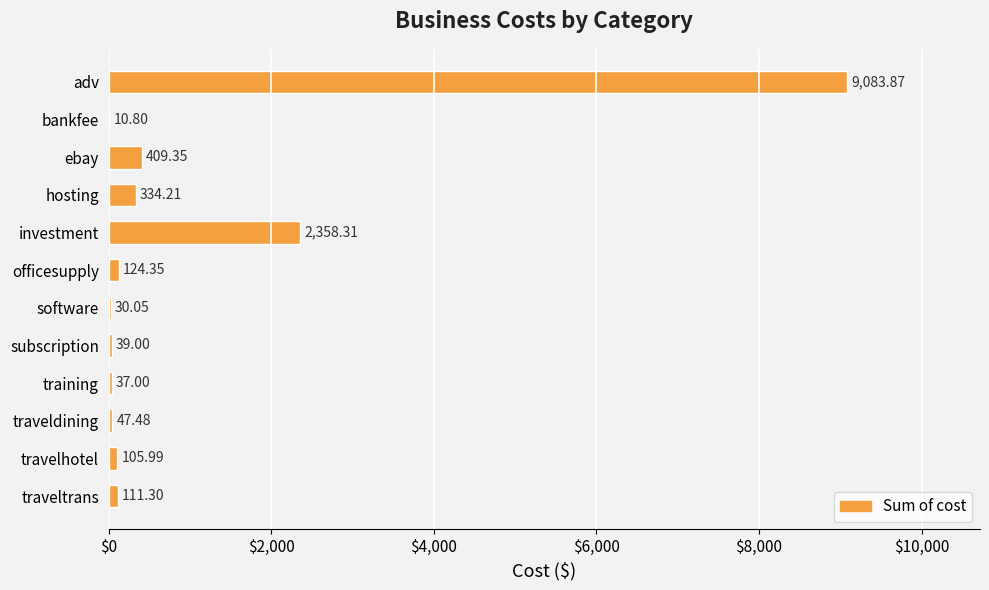

Between traveltrans and ebay, which is larger?

ebay